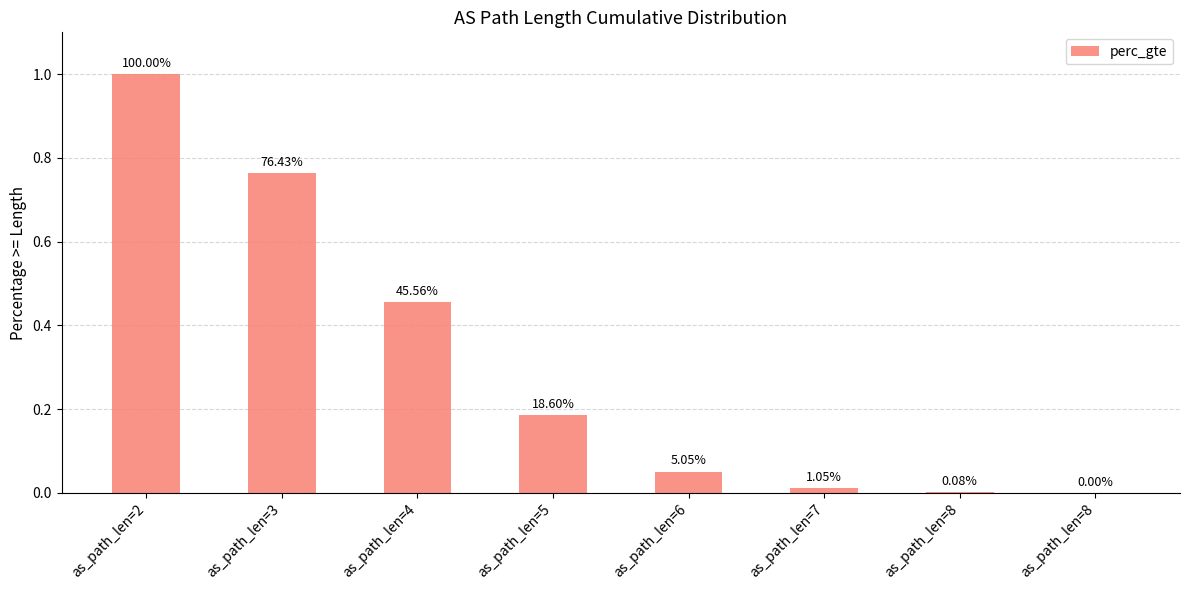

What is the average value?

0.3